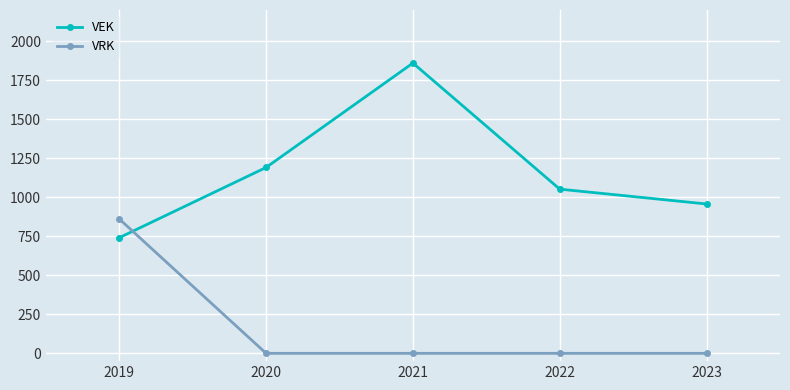

Reading left to right, what are all the values shown in this chart?

VEK: 2019=741	2020=1191	2021=1860	2022=1052	2023=957
VRK: 2019=861	2020=0	2021=0	2022=0	2023=0